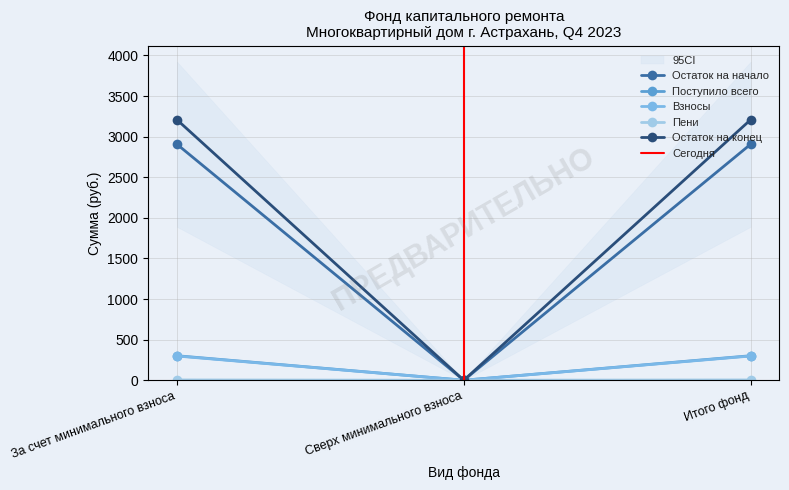

What is the sum of the Остаток на начало values at Сверх минимального взноса and Итого фонд?

2907.8